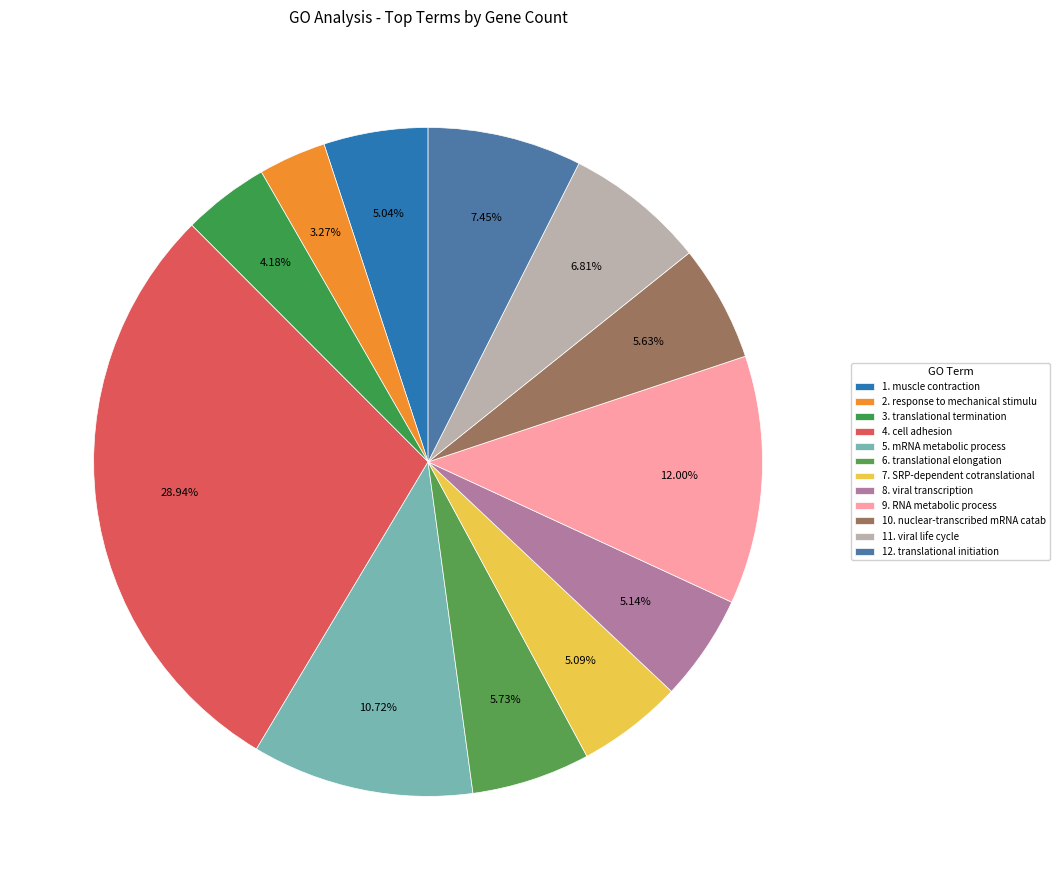

Count the number of slices in the pie.

12